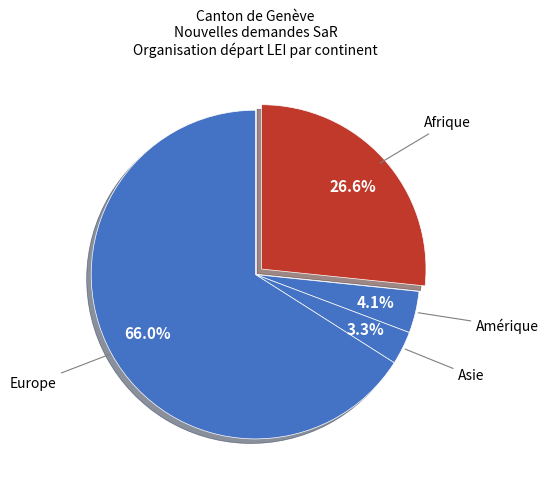

How many segments does this pie chart have?

4